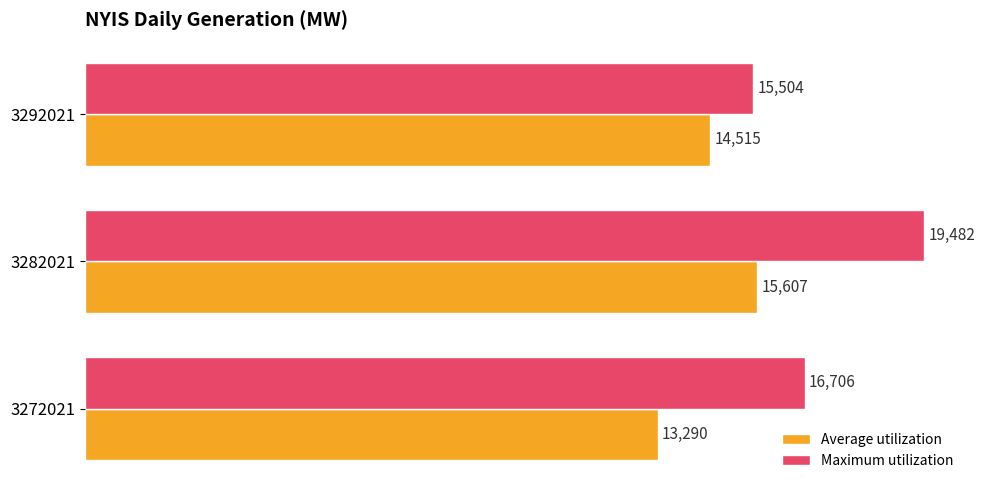

How many distinct data groups are displayed?

2